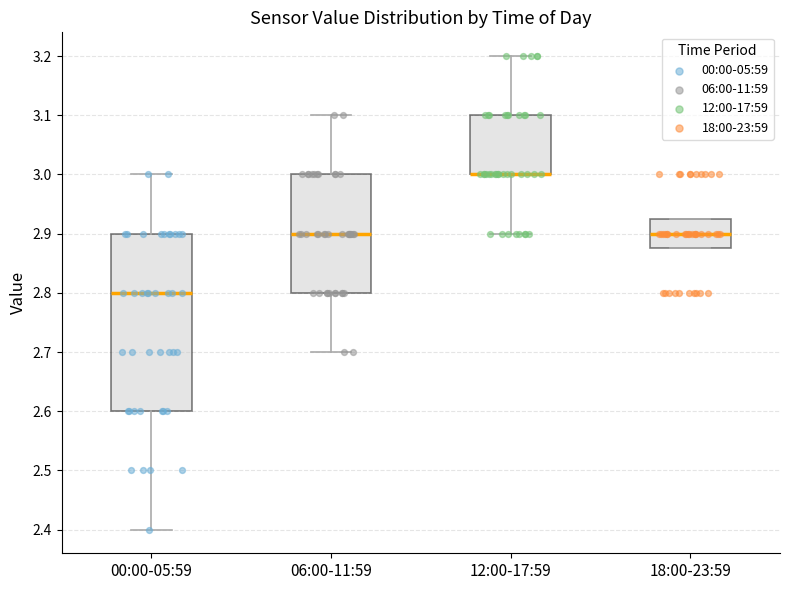

Where does the lower whisker of the box for 12:00-17:59 end on the y-axis? The values are not printed on the chart, so give them approximately, as read against the axis.

2.90